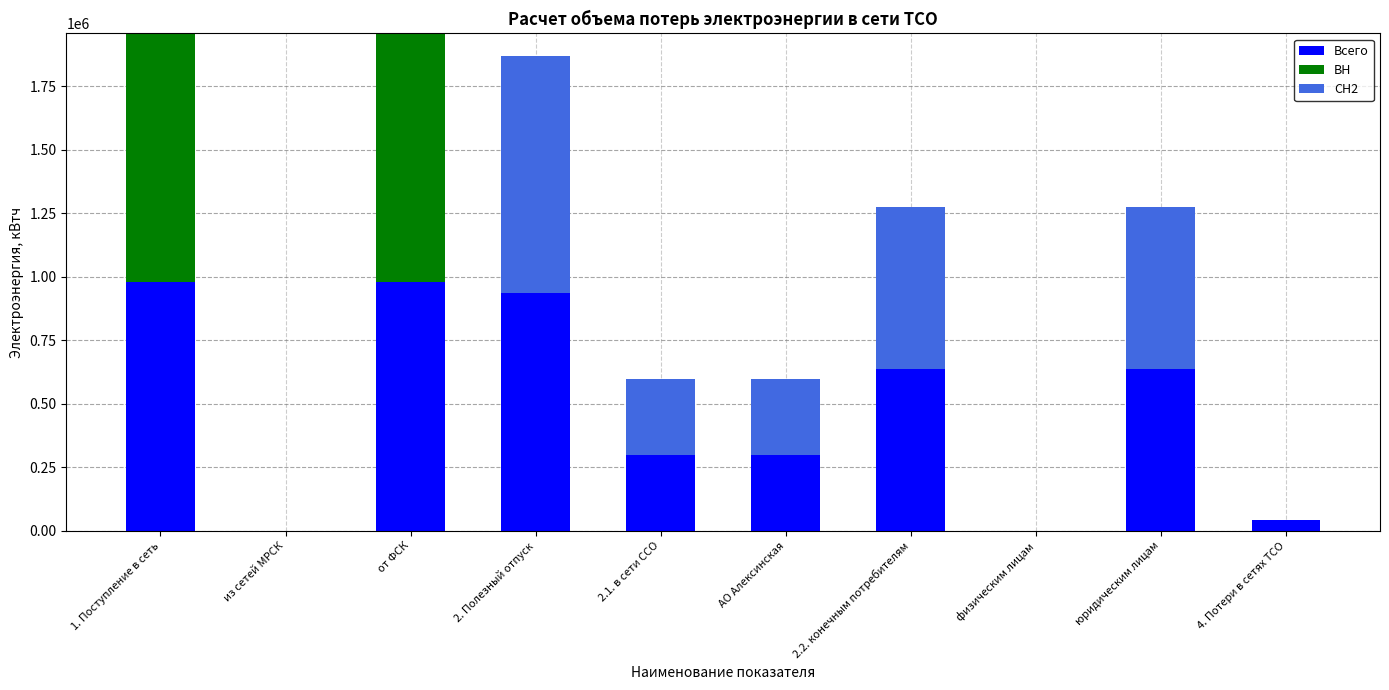

What is the highest value of the Всего series?

979220